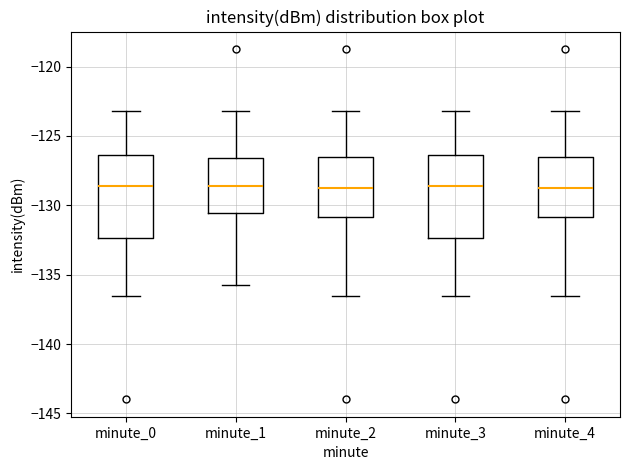

Reading left to right, read every box against the y-axis: the position of its median line, the range the box covers, and the ends of its whiskers. The values are not printed on the chart, so give them approximately, as read against the axis.

minute_0: median -128.5, box -132.5 to -126.5, whiskers -136.5 to -123.0
minute_1: median -128.5, box -130.5 to -126.5, whiskers -136.0 to -123.0
minute_2: median -128.5, box -131.0 to -126.5, whiskers -136.5 to -123.0
minute_3: median -128.5, box -132.5 to -126.5, whiskers -136.5 to -123.0
minute_4: median -128.5, box -131.0 to -126.5, whiskers -136.5 to -123.0